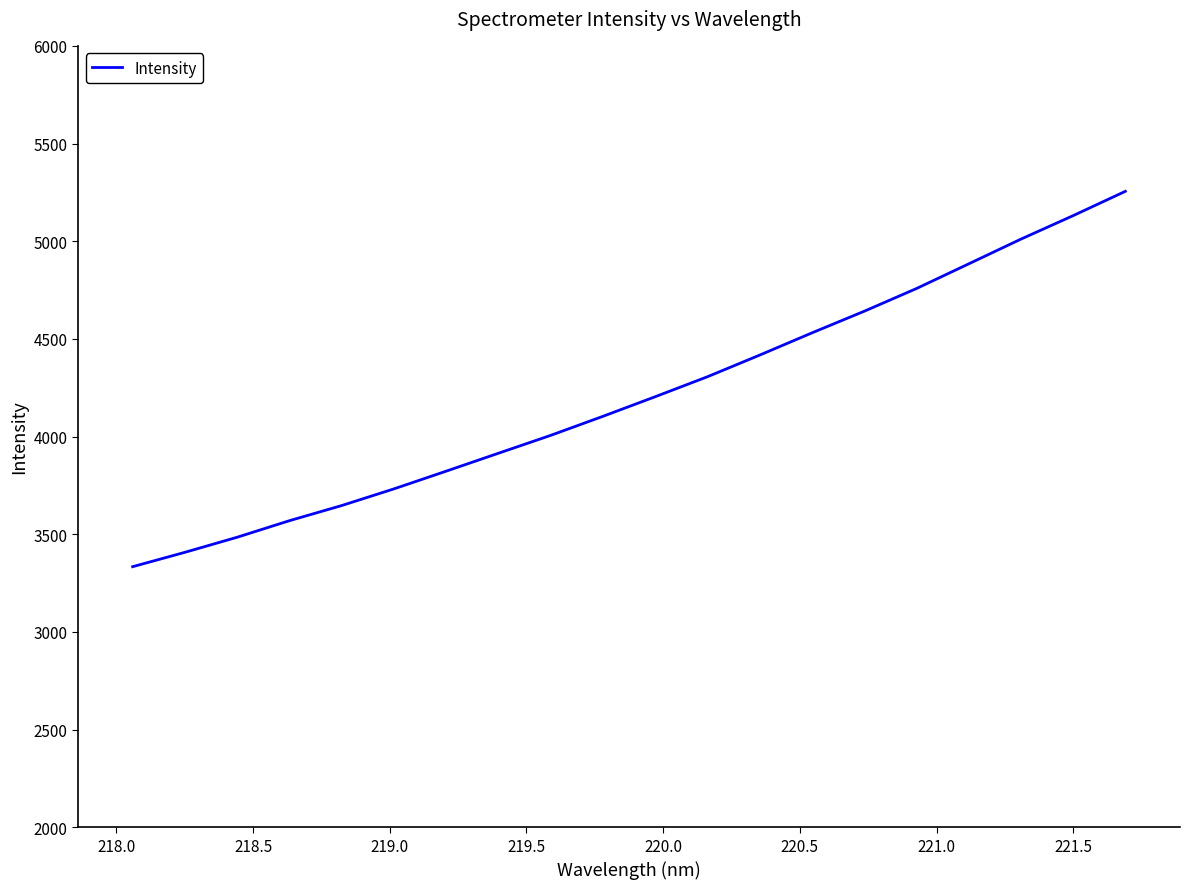

What is the difference between the maximum and minimum values?

1921.1